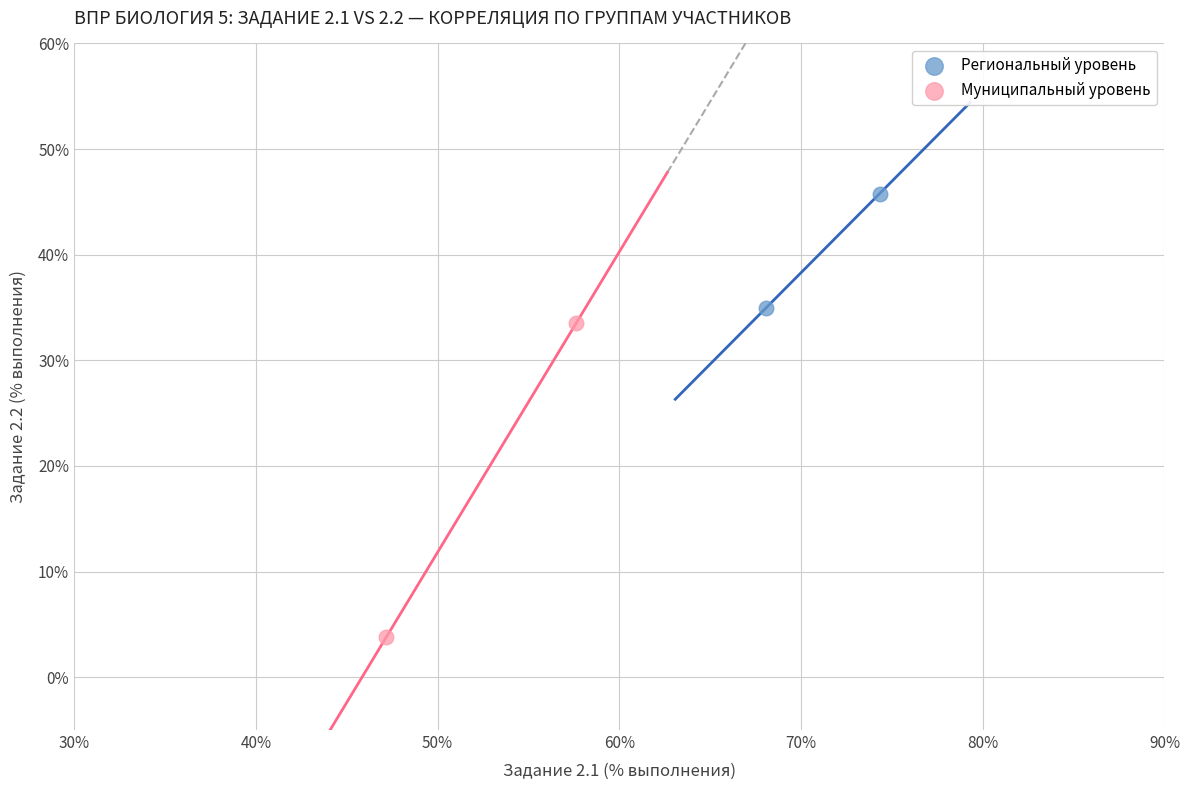

Which series contains the highest Y value?

Региональный уровень